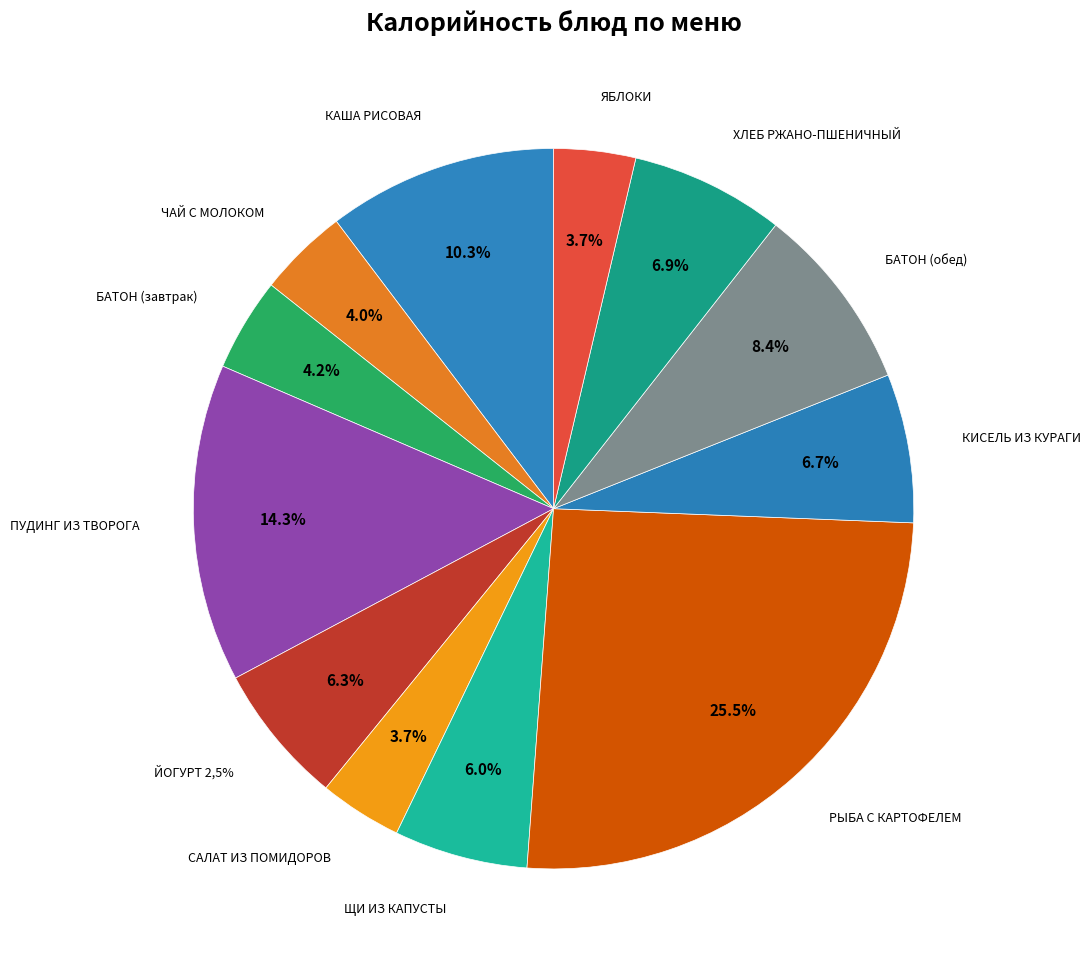

The ПУДИНГ ИЗ ТВОРОГА slice represents 14% of the pie. True or false?

True